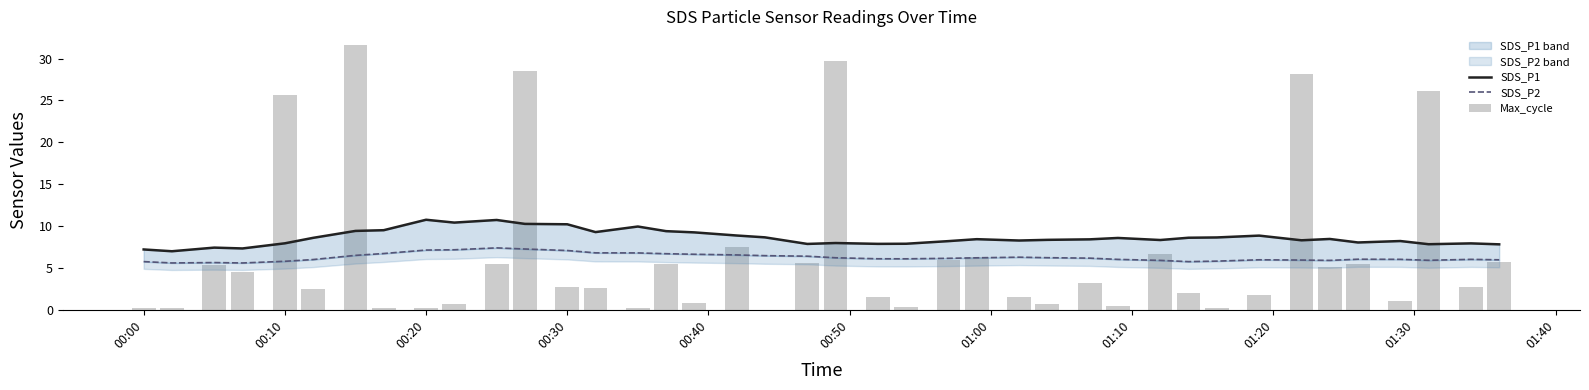

Reading left to right, what are all the values shown in this chart?

SDS_P1: 7.2	7.0	7.4	7.3	7.9	8.6	9.4	9.5	10.8	10.4	10.7	10.3	10.2	9.3	9.9	9.4	9.2	8.9	8.7	7.9	8.0	7.9	7.9	8.2	8.4	8.3	8.4	8.4	8.6	8.3	8.6	8.6	8.9	8.3	8.5	8.0	8.2	7.8	7.9	7.8
SDS_P2: 5.8	5.6	5.6	5.6	5.8	6.0	6.5	6.7	7.1	7.2	7.4	7.3	7.1	6.8	6.8	6.7	6.6	6.6	6.5	6.4	6.2	6.1	6.1	6.1	6.2	6.3	6.2	6.2	6.0	5.9	5.8	5.8	6.0	5.9	5.9	6.0	6.0	5.9	6.0	6.0
Max_cycle: 0.2	0.2	5.3	4.5	25.6	2.5	31.7	0.2	0.2	0.6	5.5	28.6	2.7	2.6	0.2	5.5	0.8	7.5	0.0	5.6	29.7	1.6	0.4	6.0	6.3	1.6	0.7	3.2	0.4	6.7	2.1	0.2	1.8	28.2	5.1	5.5	1.1	26.1	2.7	5.7